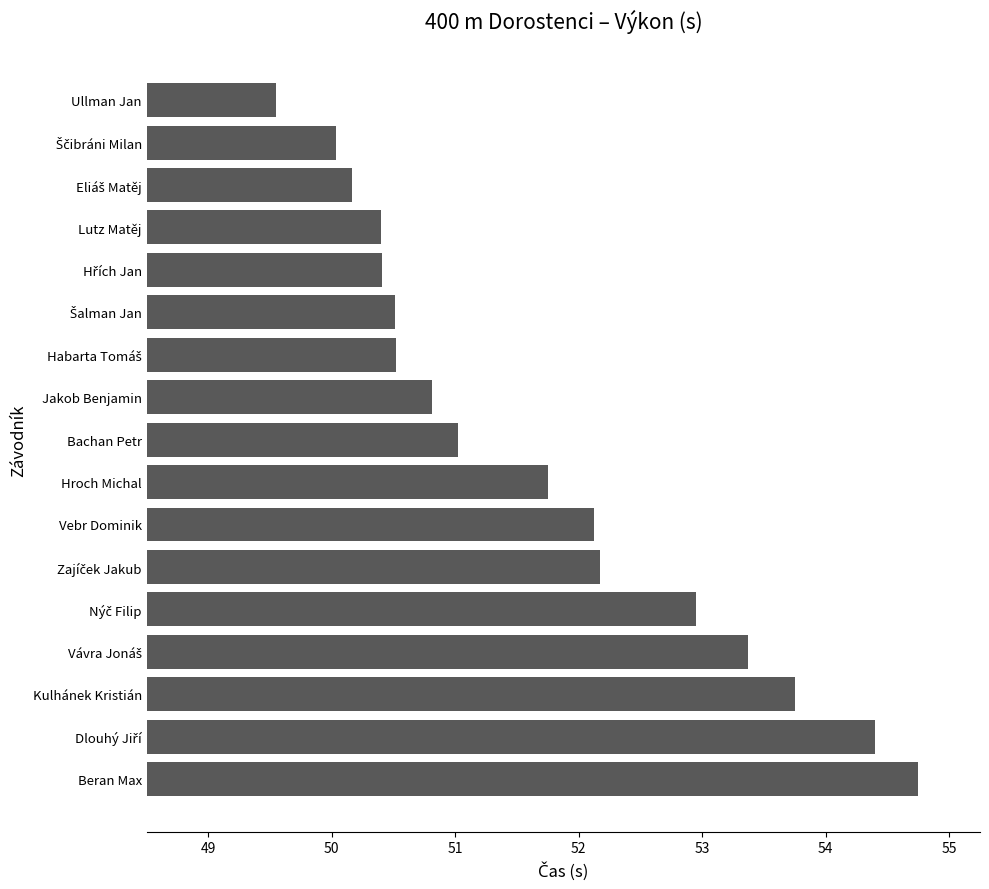

How many data points are above 51?

9